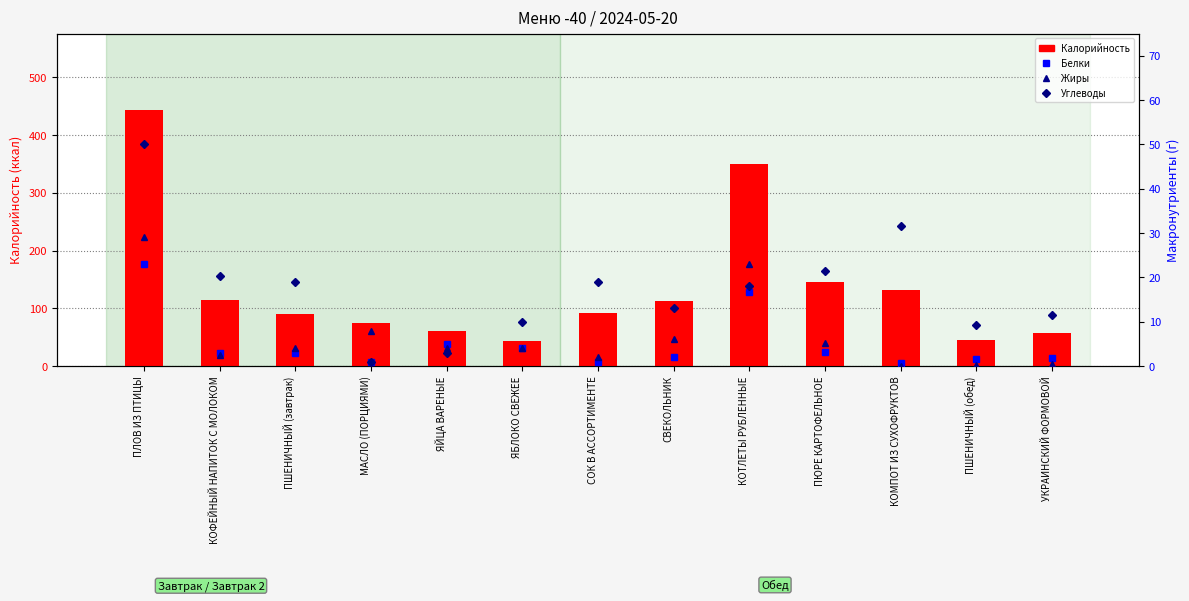

What is the maximum value for Калорийность?

443.0